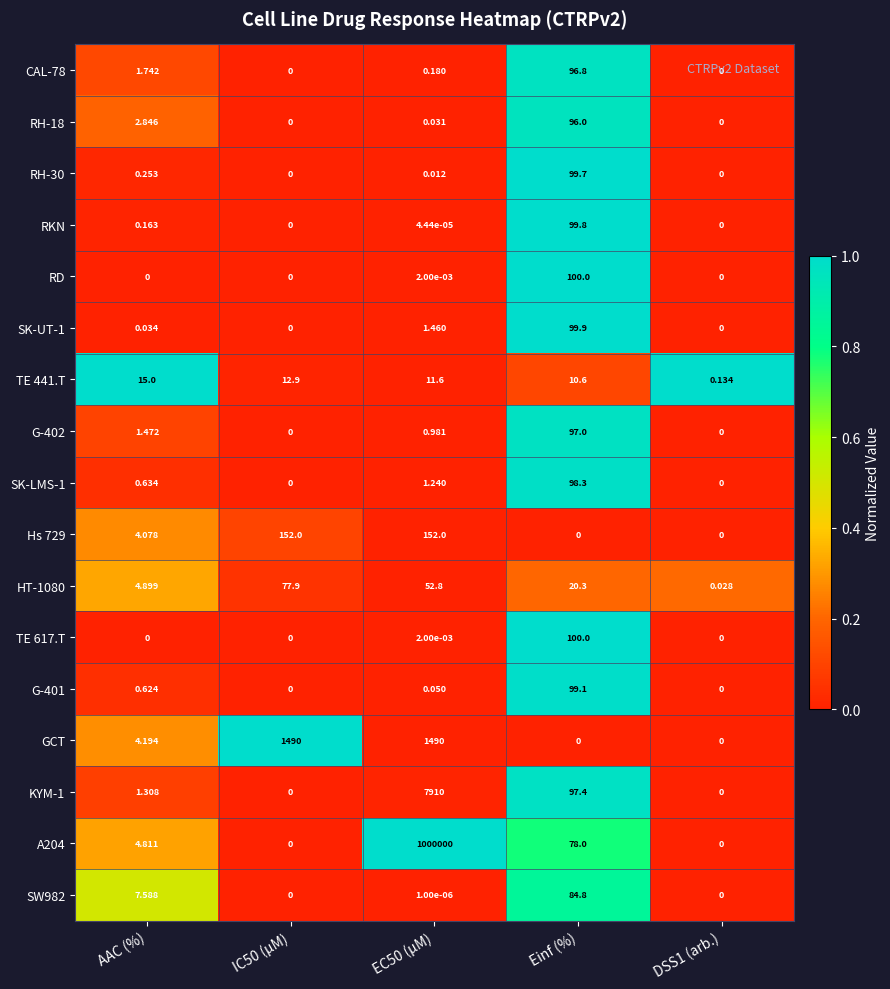

Which series has the widest spread of values?

A204